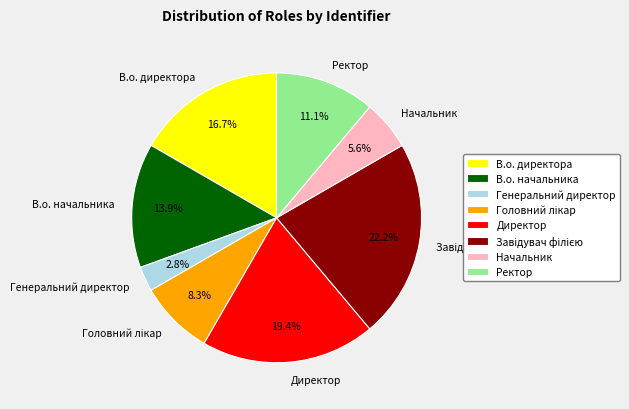

Which slice is the smallest?

Генеральний директор